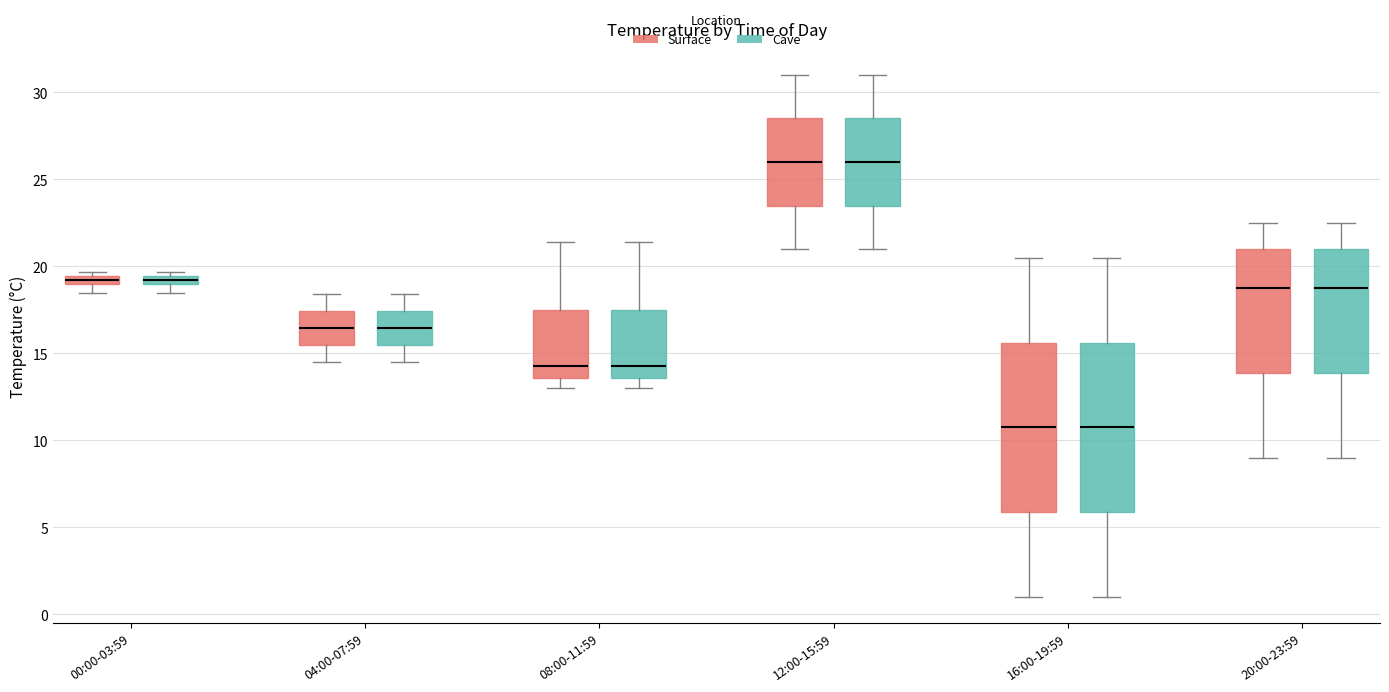

Where is the upper edge of the box for 00:00-03:59 (Surface) on the y-axis? The values are not printed on the chart, so give them approximately, as read against the axis.

19.5